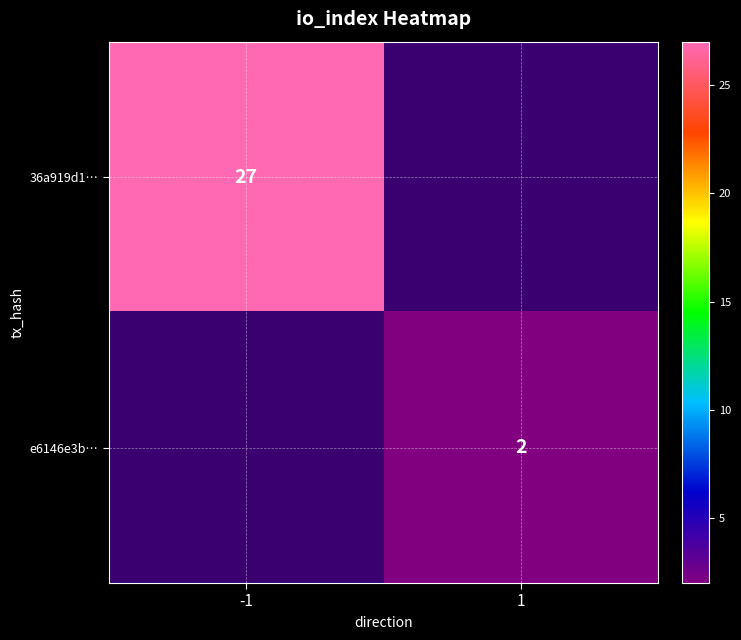

Between 1 and -1, which is larger?

-1